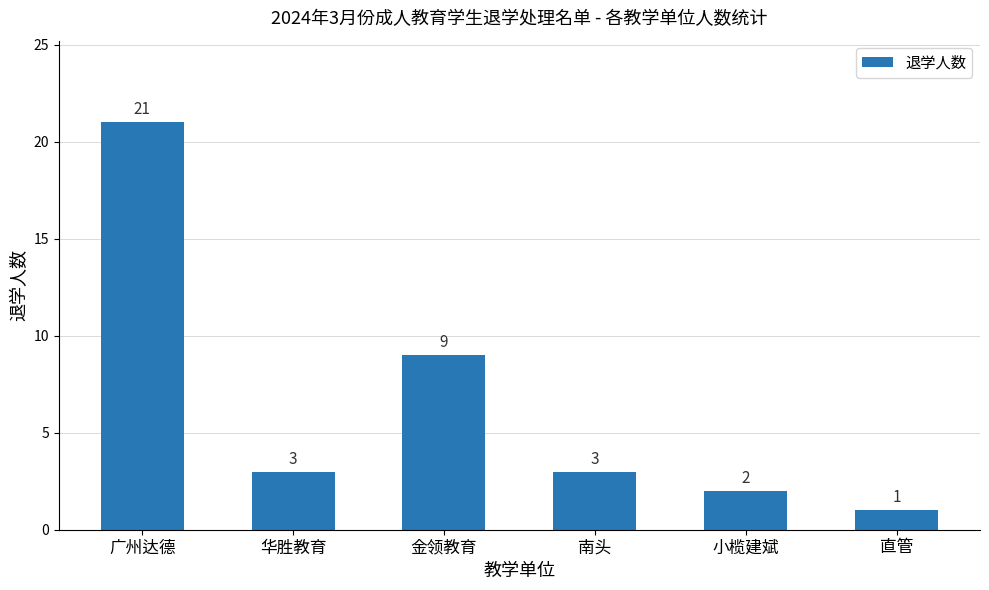

What is the change in value from 金领教育 to 直管?

-8